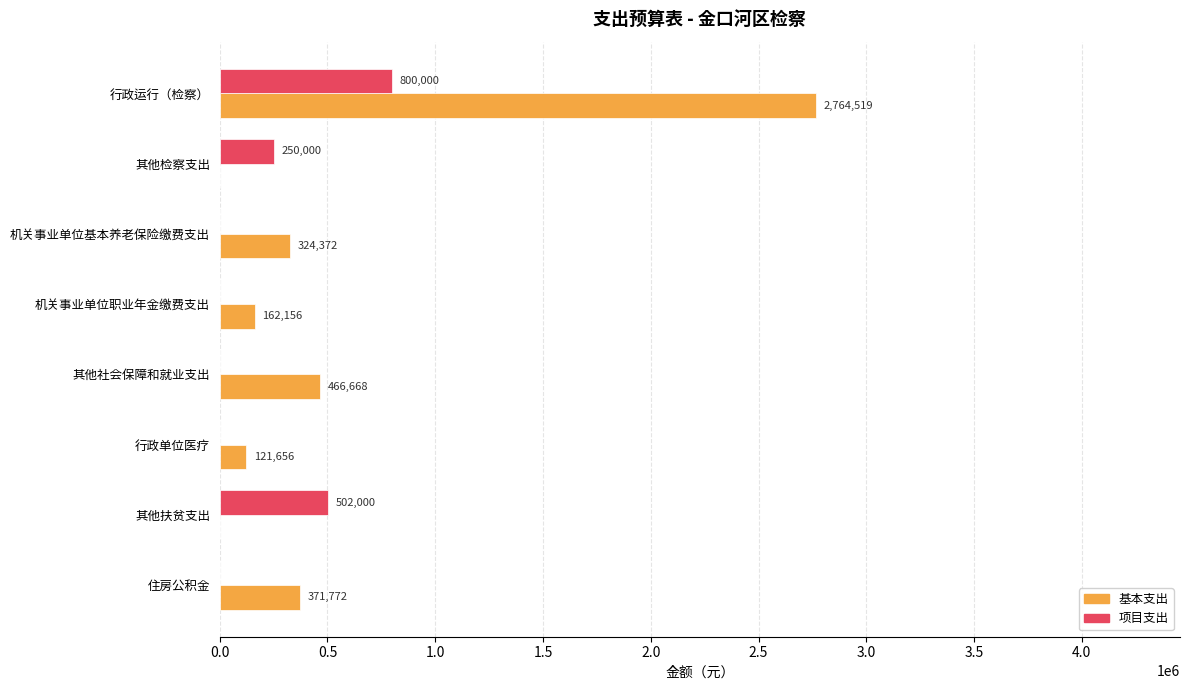

How many distinct data groups are displayed?

2